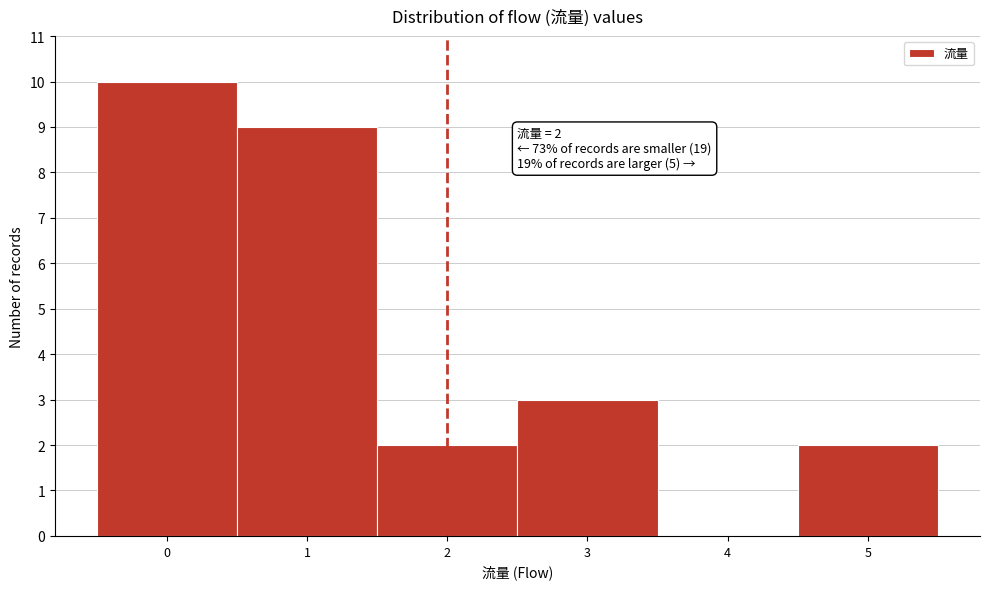

Over which range of the x-axis is the bar tallest?

-0.5 to 0.5